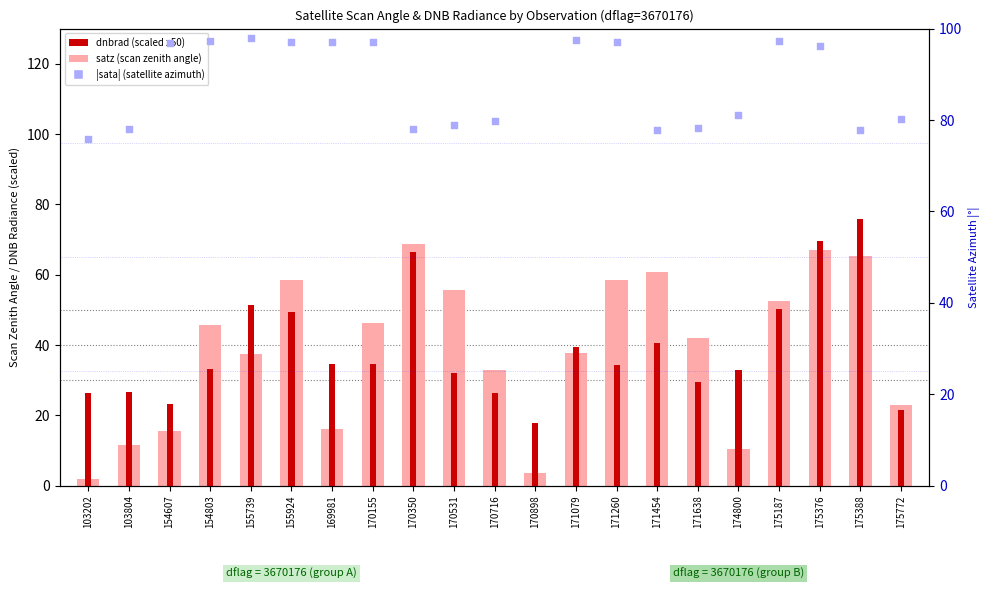

Which series reaches the maximum Y coordinate?

|sata| (satellite azimuth)